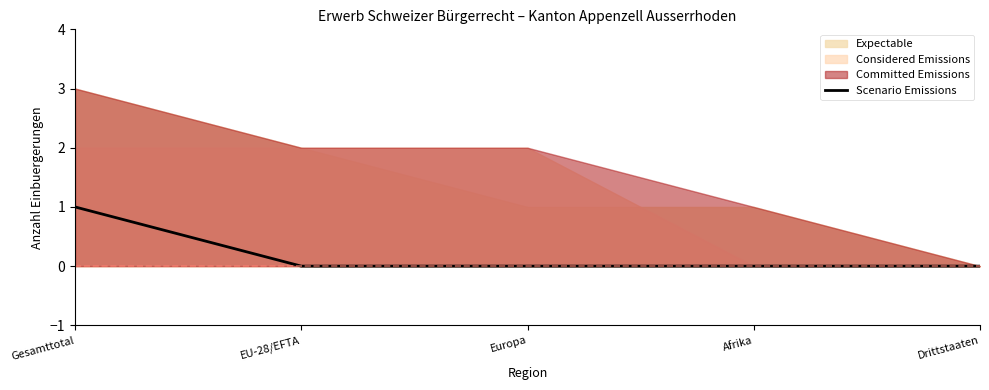

Reading right to left, extract all data points from this chart.

0	0	0	0	1